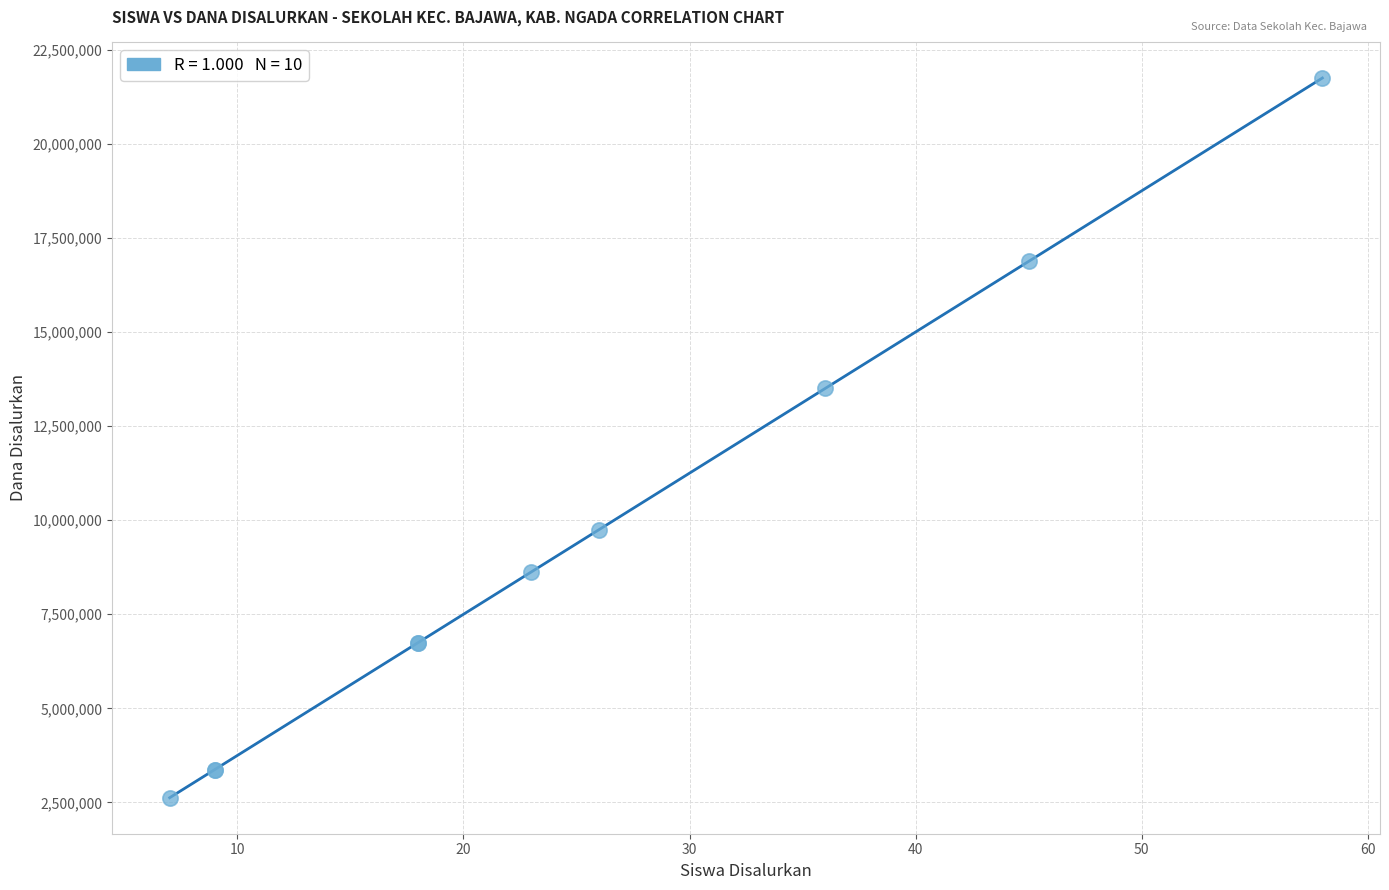

What Y value in the scatter plot is closest to 12187500?

13500000